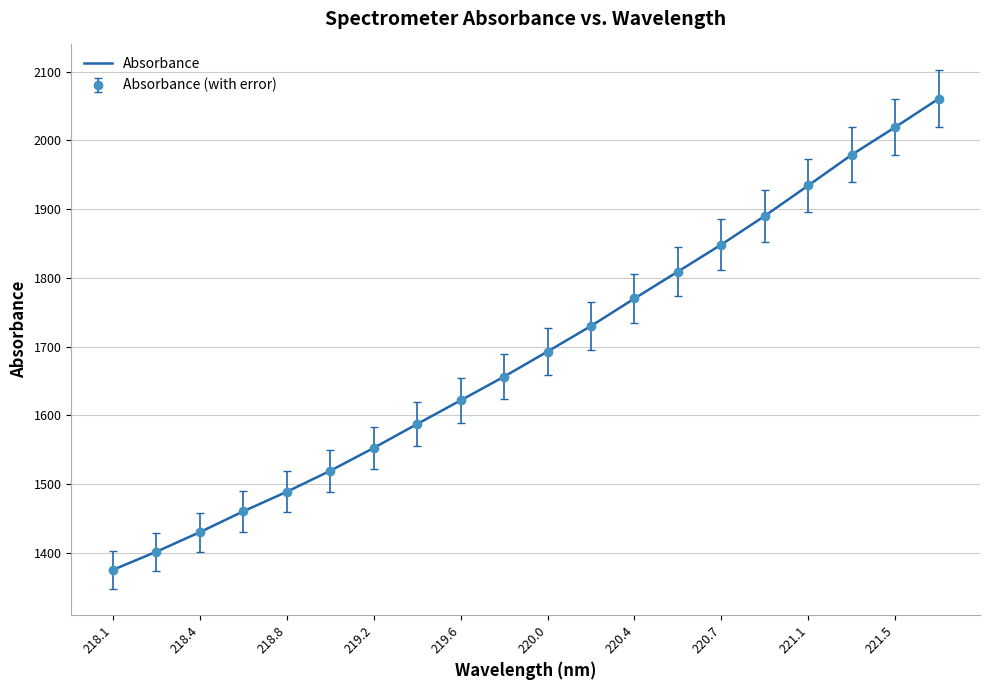

What is the minimum value shown in the chart?

1375.4